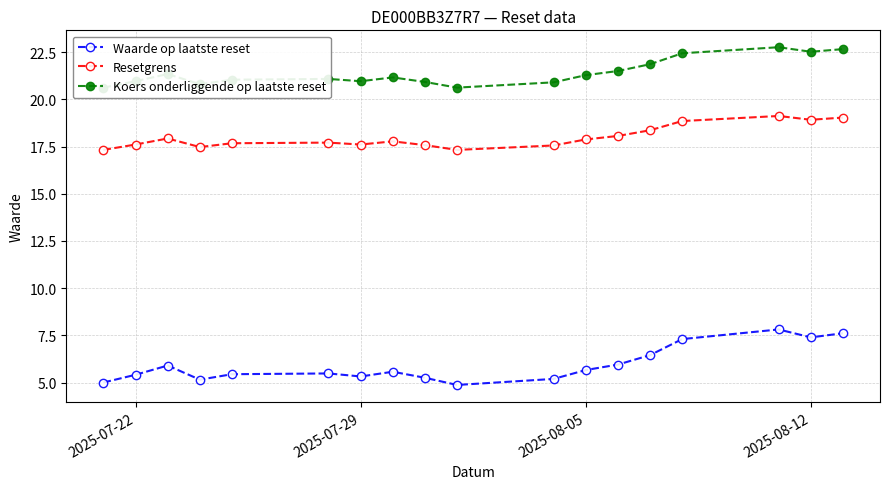

The value of Waarde op laatste reset at 2025-08-05 is 5.7. True or false?

True